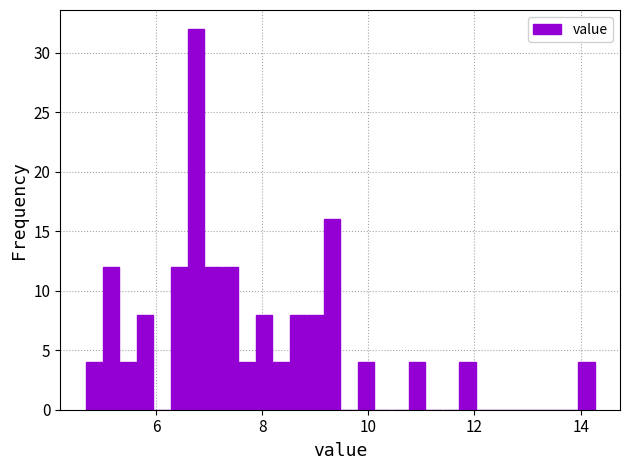

Read against the x-axis, roughly where is the centre of the tallest bar?

6.8